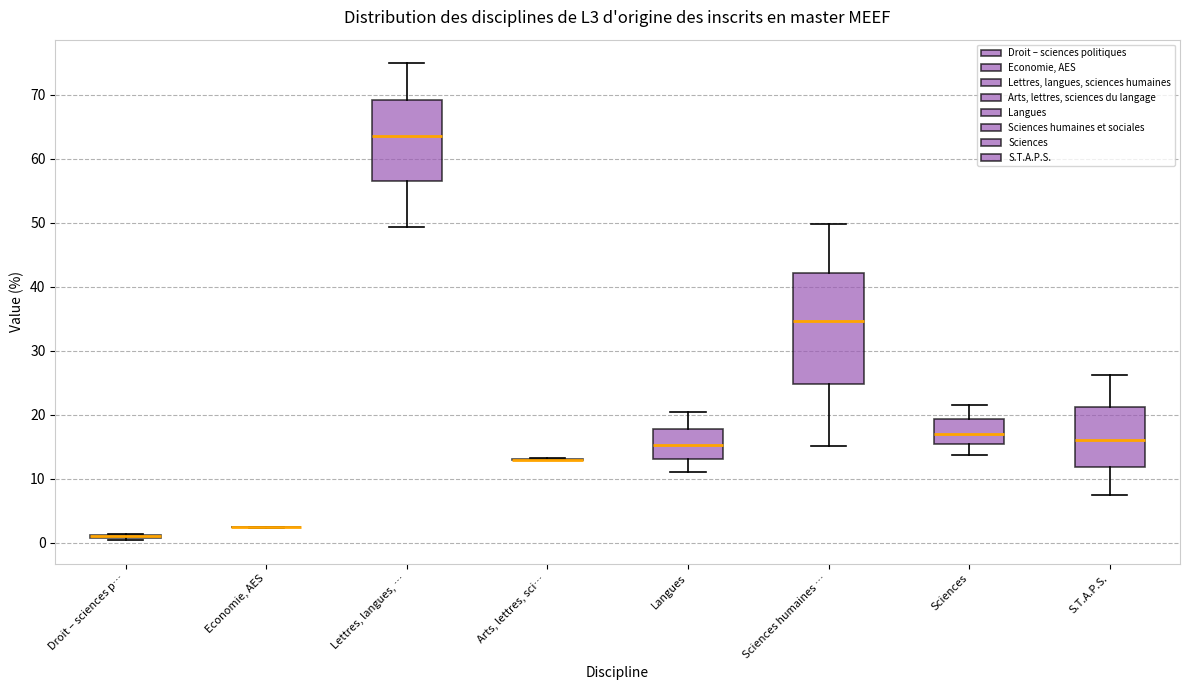

Reading left to right, read every box against the y-axis: the position of its median line, the range the box covers, and the ends of its whiskers. The values are not printed on the chart, so give them approximately, as read against the axis.

Droit – sciences p…: box collapsed to a line at 1, whiskers 0 to 1
Economie, AES: box collapsed to a line at 2, whiskers 2 to 2
Lettres, langues, …: median 63, box 56 to 69, whiskers 49 to 75
Arts, lettres, sci…: box collapsed to a line at 13, whiskers 13 to 13
Langues: median 15, box 13 to 18, whiskers 11 to 20
Sciences humaines …: median 35, box 25 to 42, whiskers 15 to 50
Sciences: median 17, box 15 to 19, whiskers 14 to 22
S.T.A.P.S.: median 16, box 12 to 21, whiskers 8 to 26